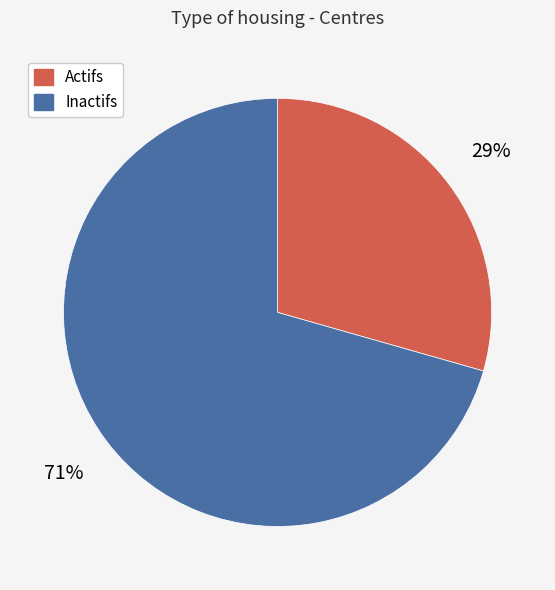

How many slices are in this pie chart?

2